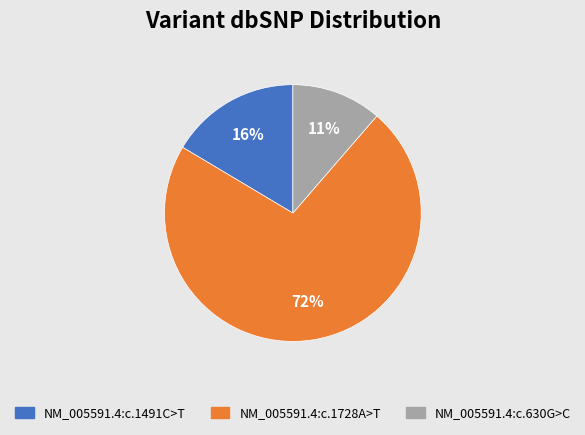

Does any single category account for the majority?

Yes